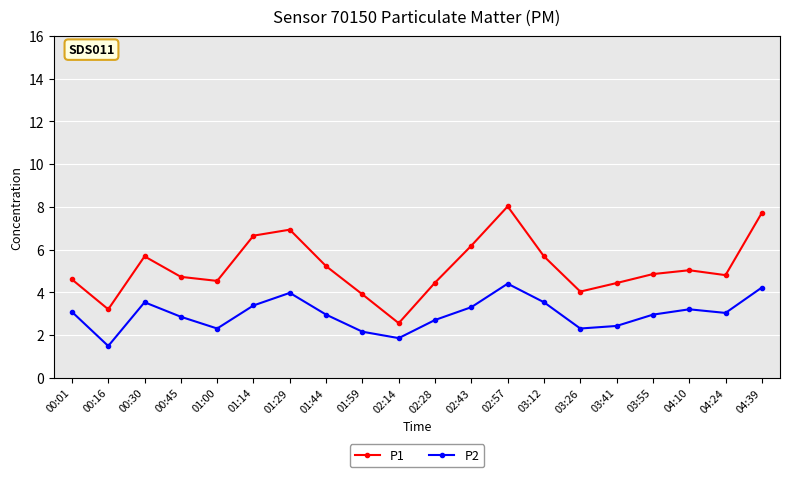

How many interior local valleys does the P2 series have?

5